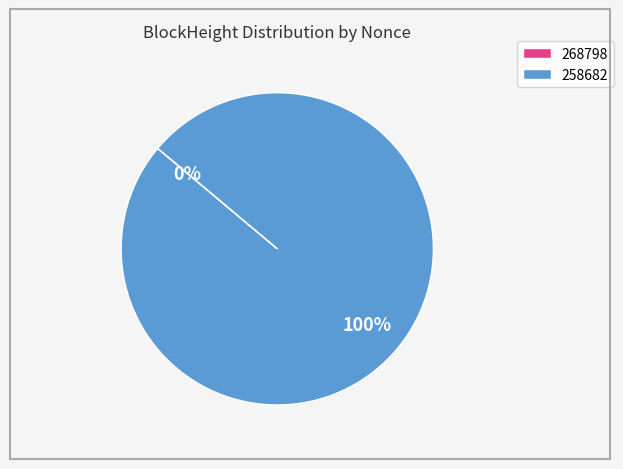

To the nearest percent, what is the combined percentage of 268798 and 258682?

100%